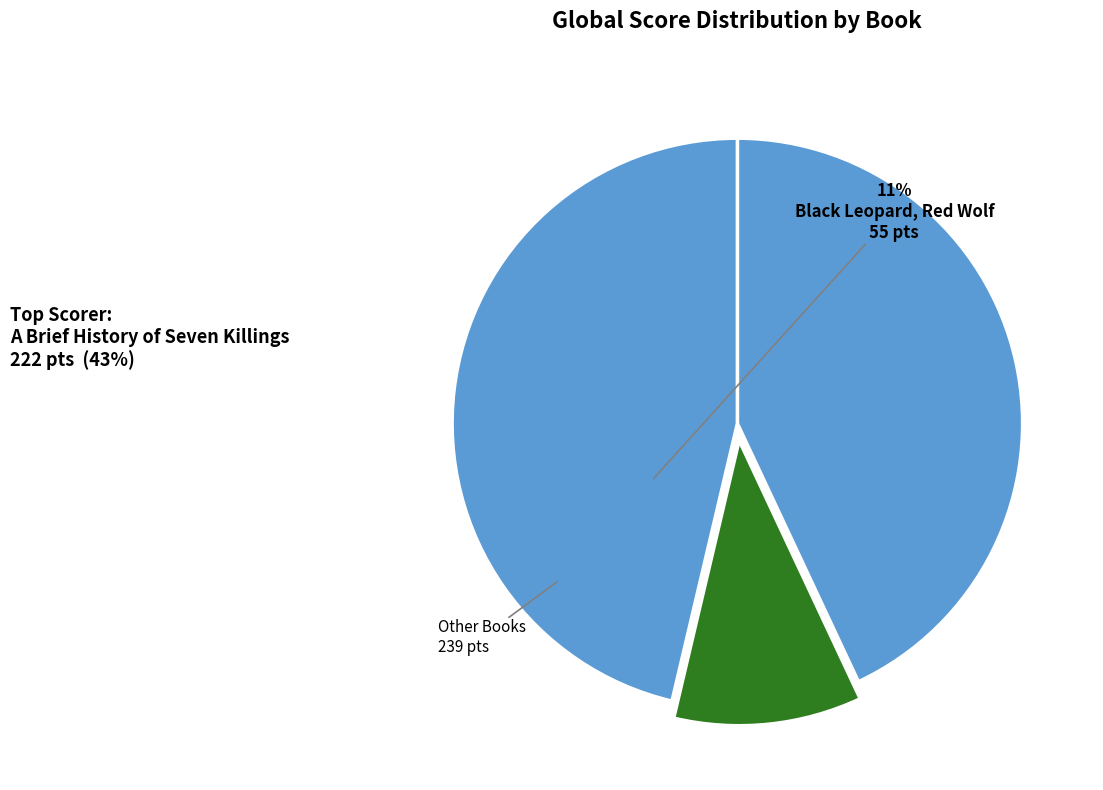

Is there any slice that represents more than half of the pie?

No